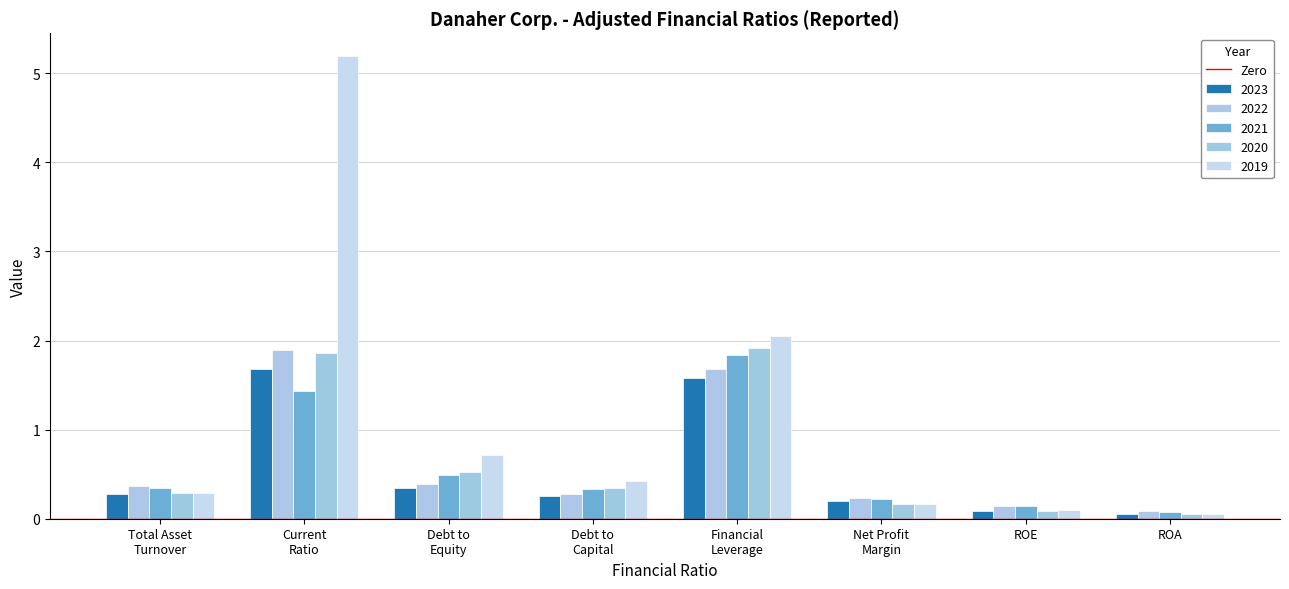

The 2022 series shows 0.2 at Net Profit
Margin. True or false?

True